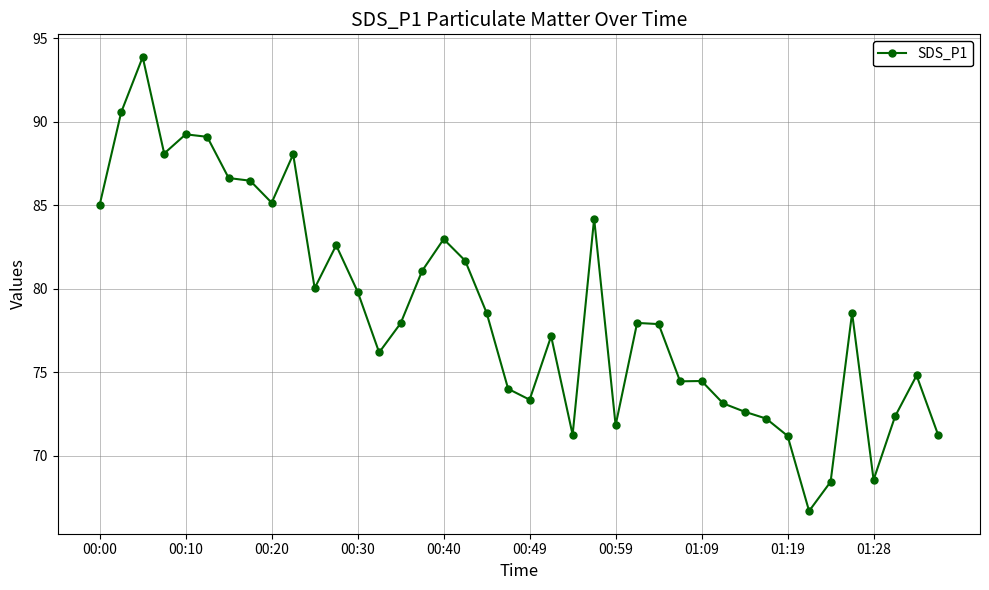

What is the smallest value displayed?

66.7